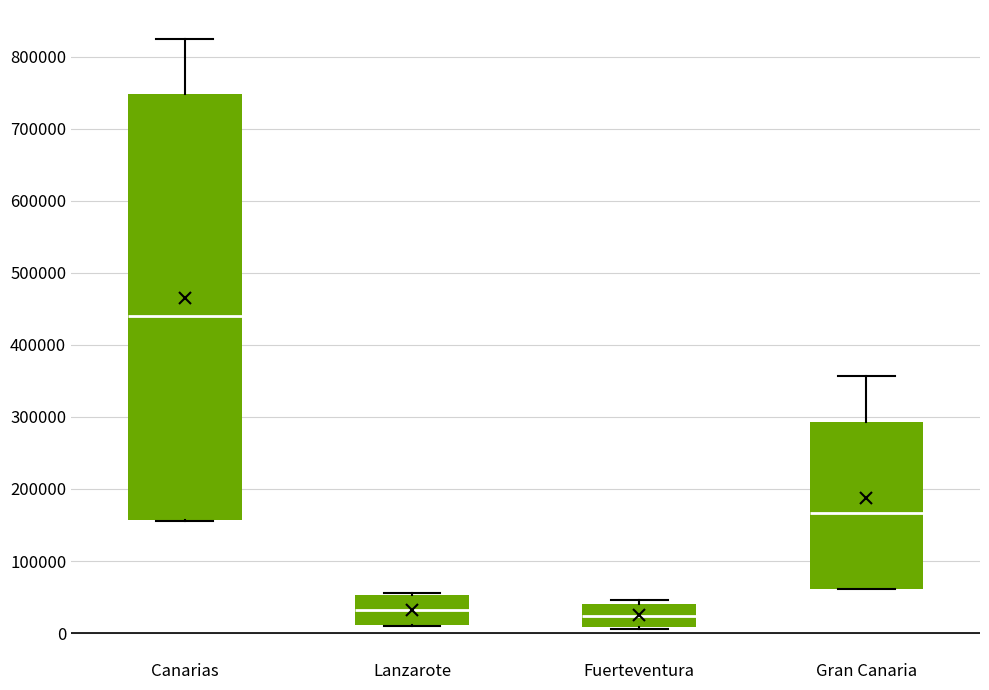

Where does the median line of the box for Fuerteventura sit on the y-axis? The values are not printed on the chart, so give them approximately, as read against the axis.

20000